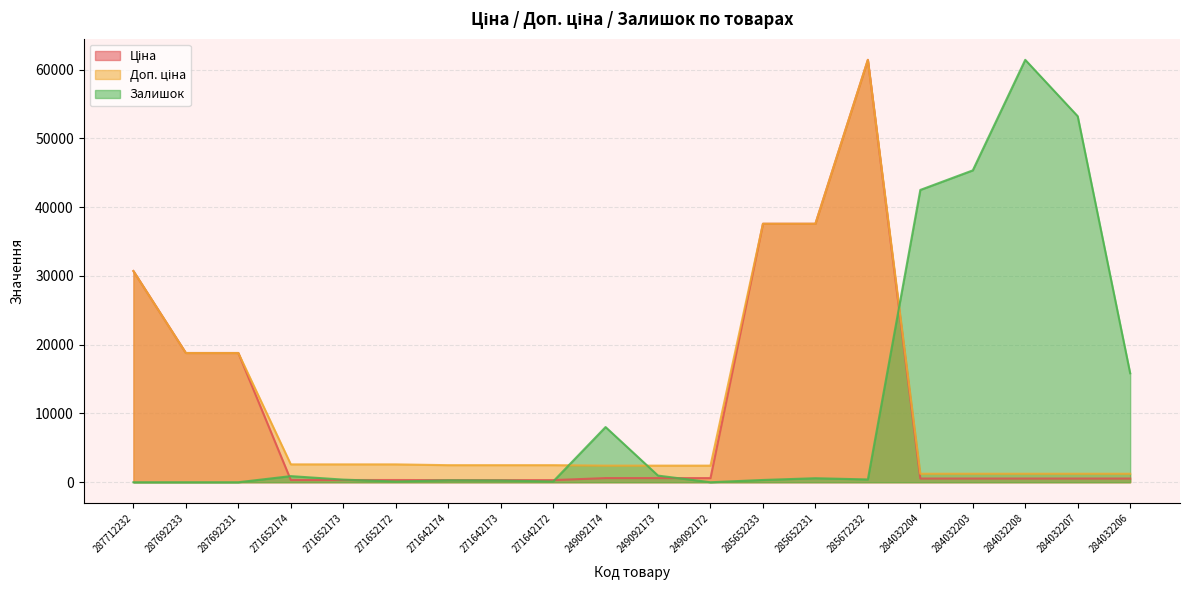

At how many categories does at least one series exceed 40155?

5